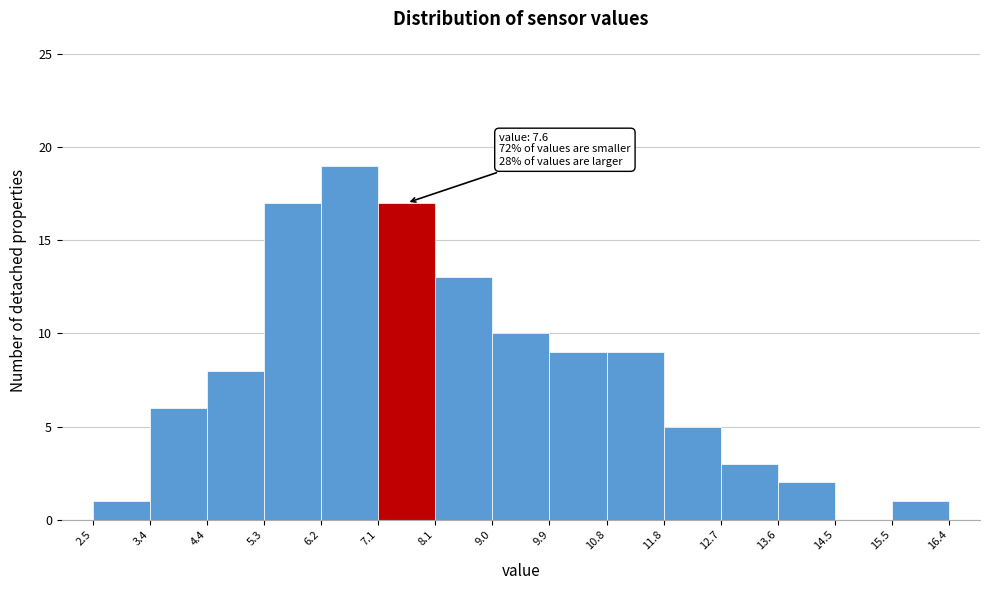

Which range on the x-axis has the tallest bar?

6.2 to 7.1